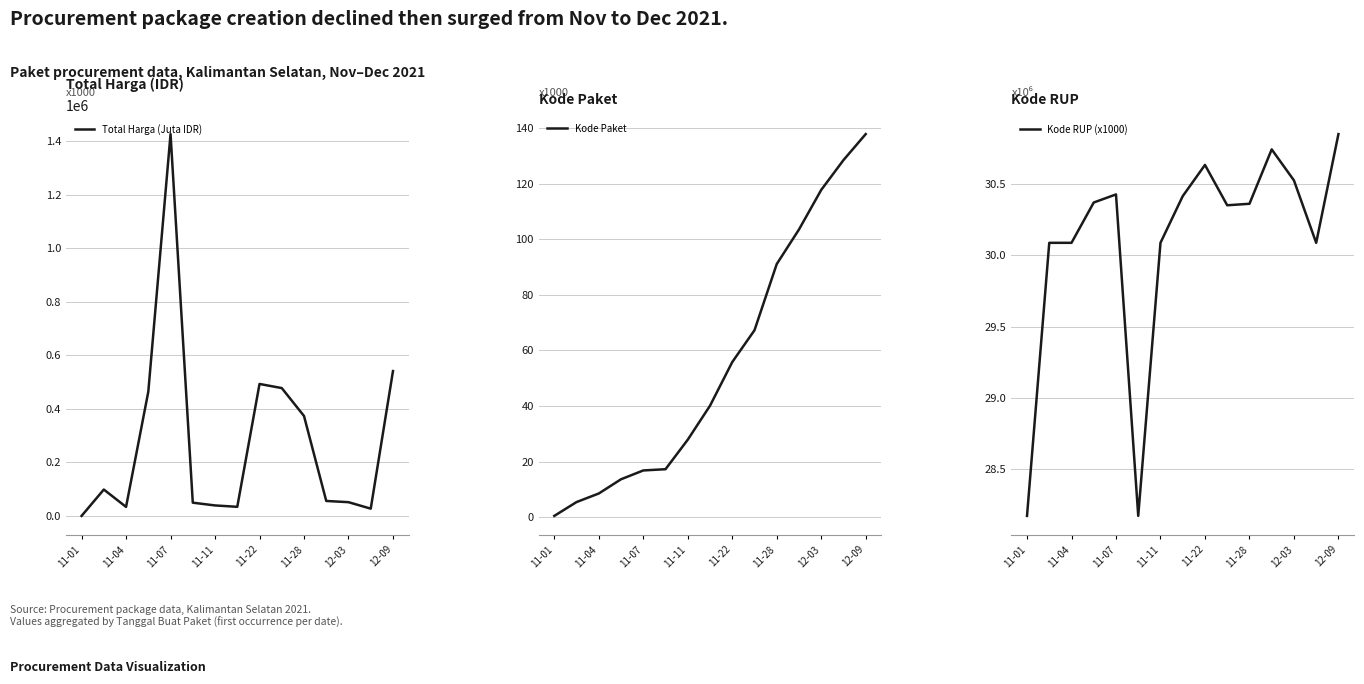

At which label is Total Harga (Juta IDR) closest to 713100?

12-09